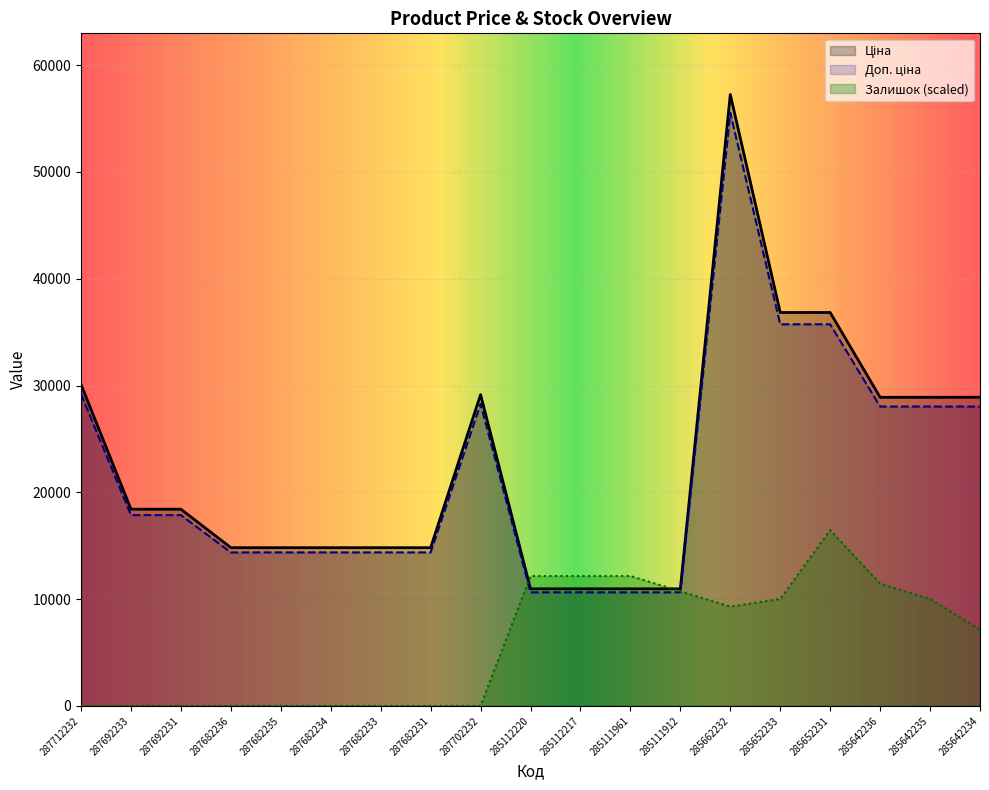

How many values in the Залишок series exceed 7157?

10